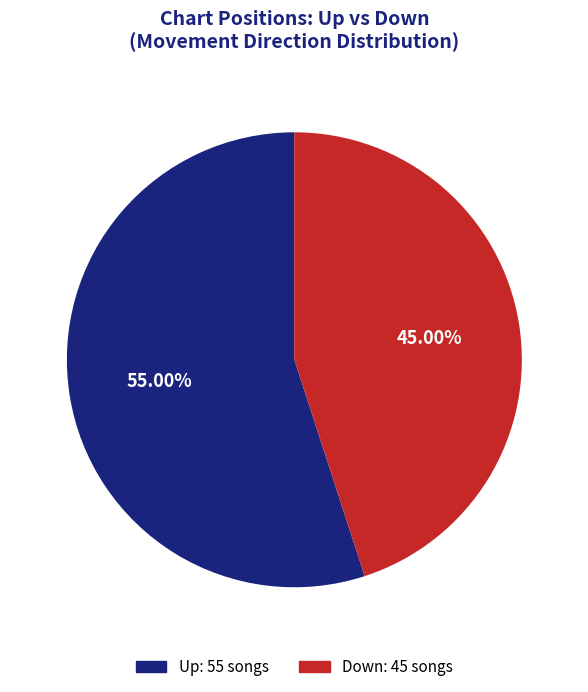

Is there any slice that represents more than half of the pie?

Yes